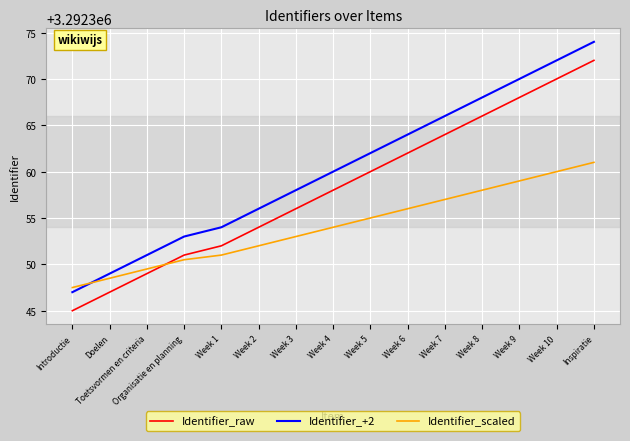

Which series has the largest total across all categories?

Identifier_+2